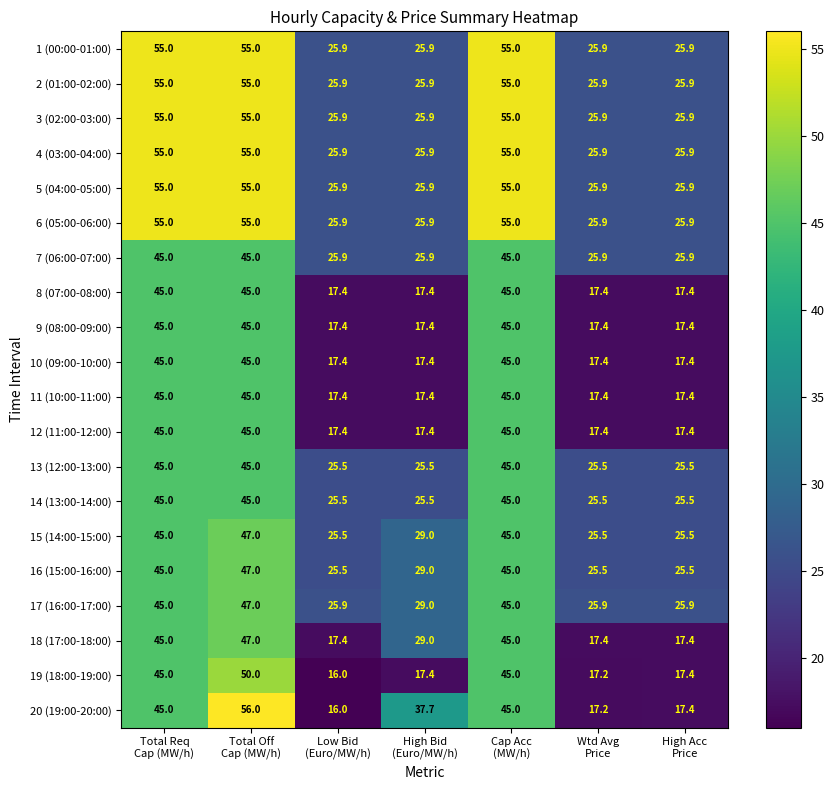

What is the sum of all 14 (13:00-14:00) values?

237.0